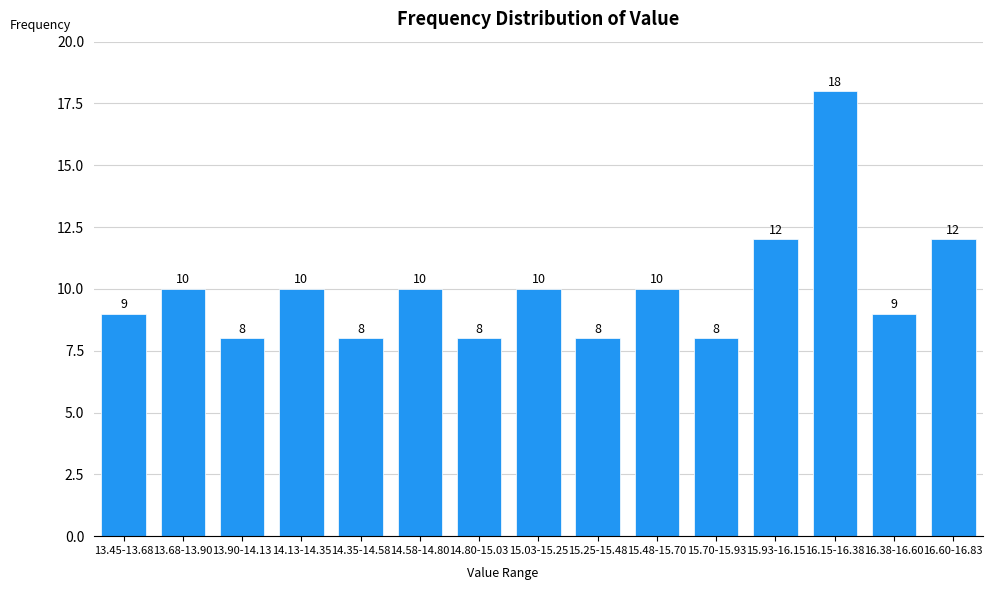

Reading right to left, list all the values displayed in this chart.

12	9	18	12	8	10	8	10	8	10	8	10	8	10	9